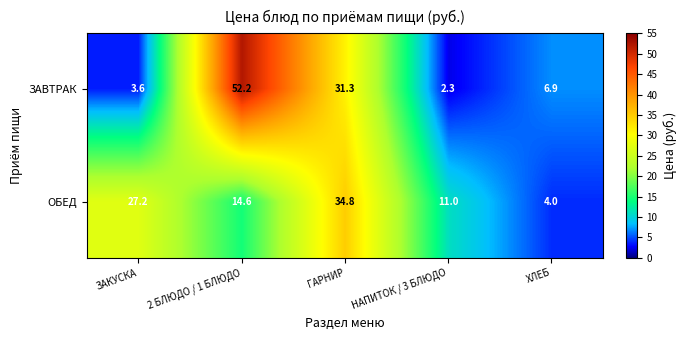

Reading right to left, transcribe all the data shown in this chart.

ЗАВТРАК: 6.9	2.3	31.3	52.2	3.6
ОБЕД: 4.0	11.0	34.8	14.6	27.2